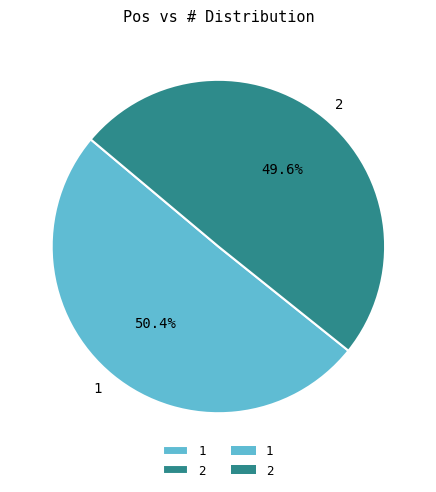

Is it true that 1 is 37% of the pie?

False